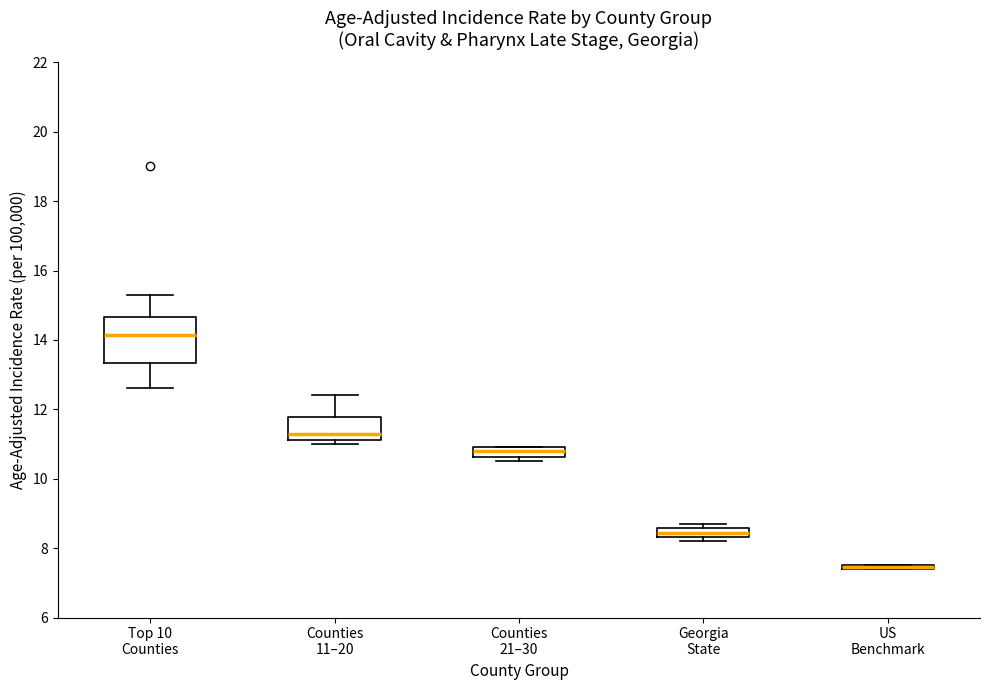

Which box is the tallest, from its lower edge to its upper edge?

Top 10 Counties